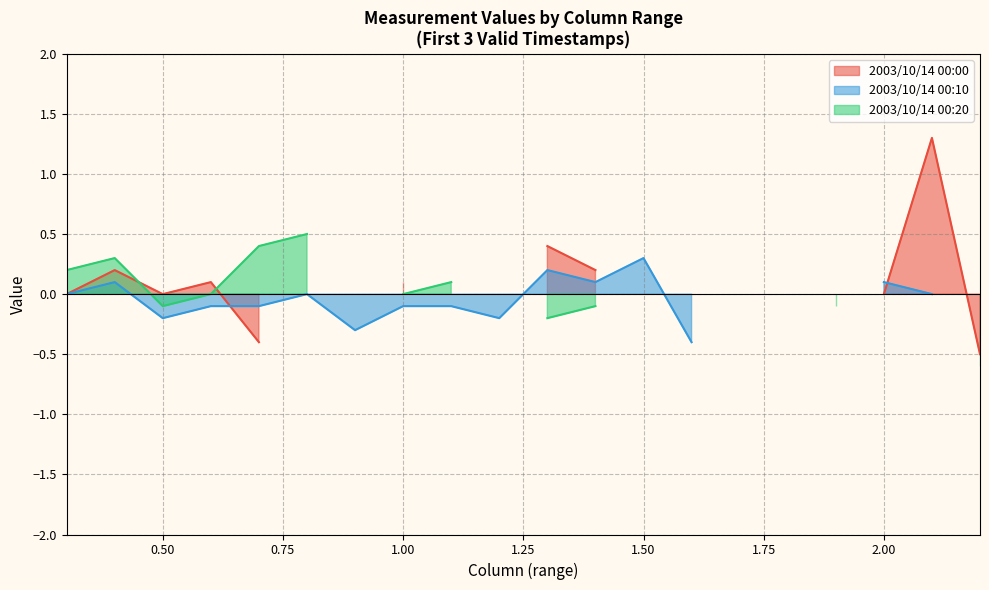

At which label does 2.000 reach its minimum?

2003/10/14 00:00